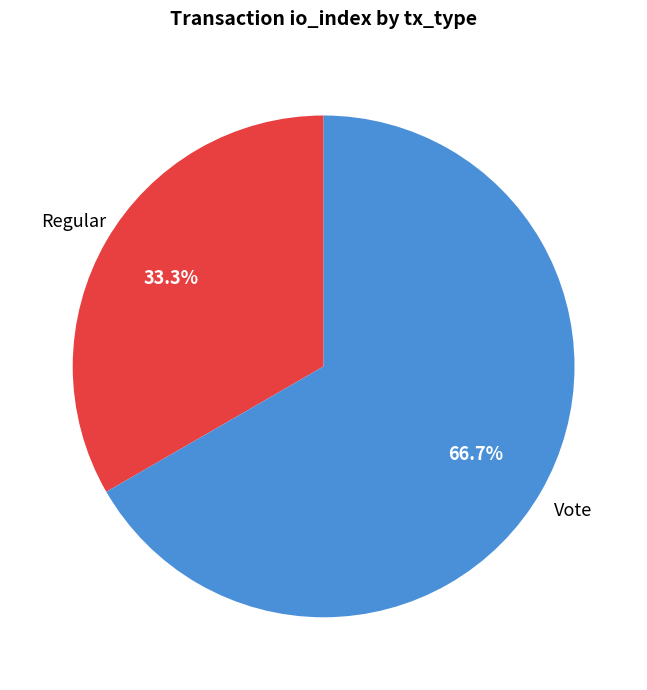

What is the smallest slice in the pie chart?

Regular